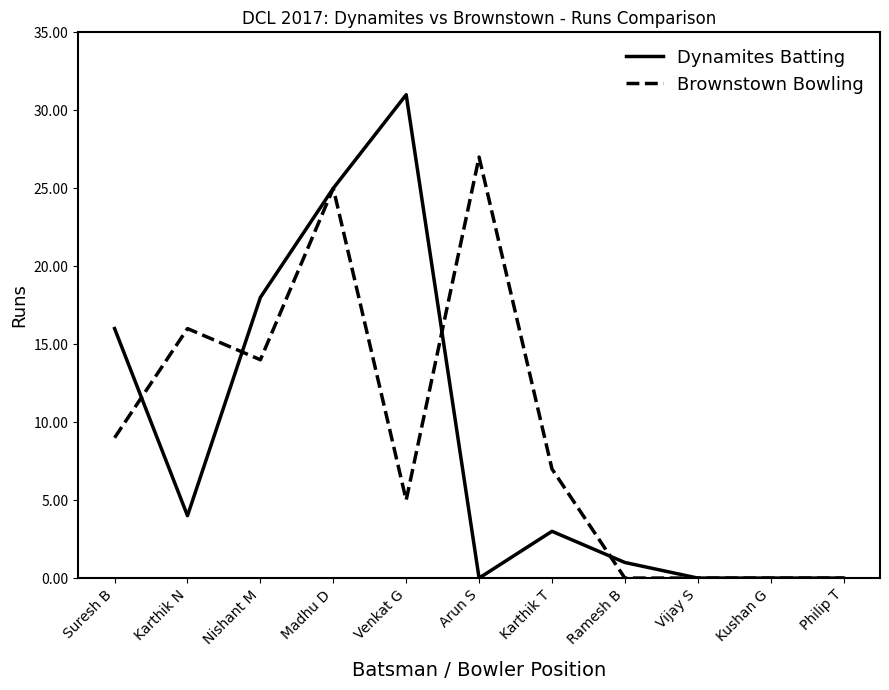

What is the greatest value displayed?

31